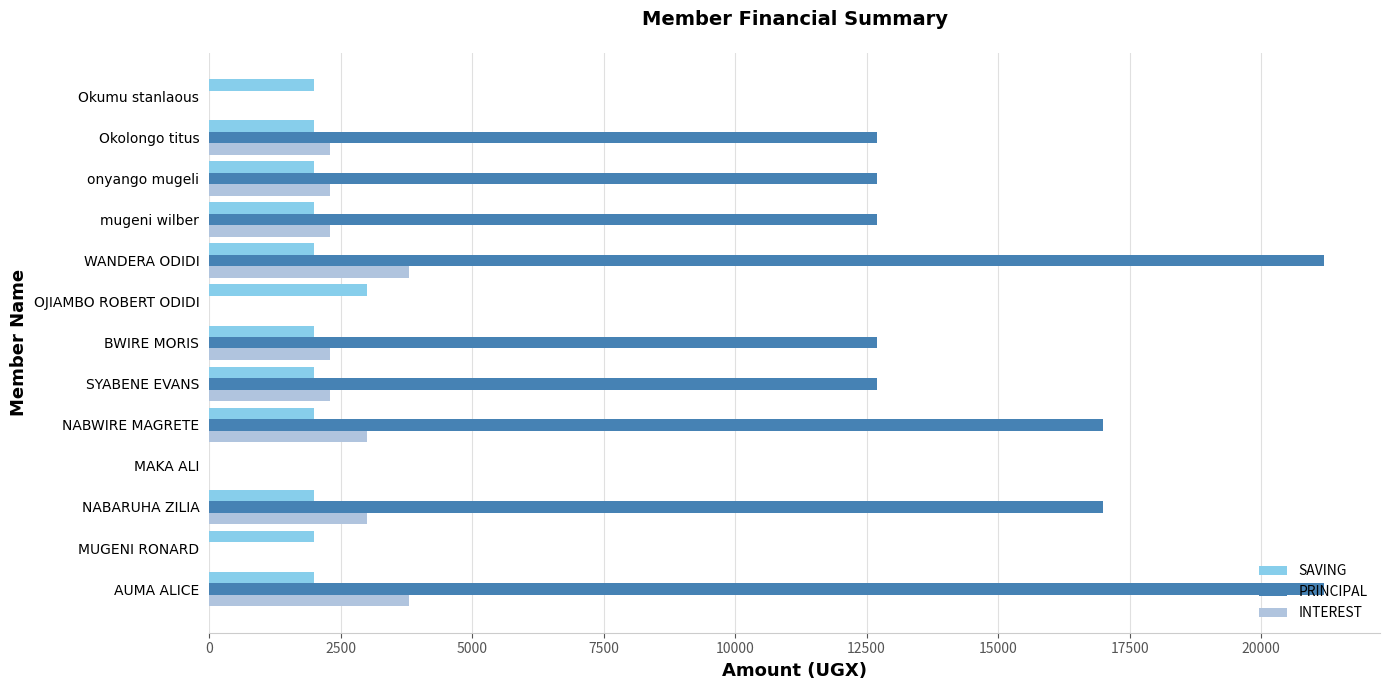

Which series changed the most between AUMA ALICE and BWIRE MORIS?

PRINCIPAL